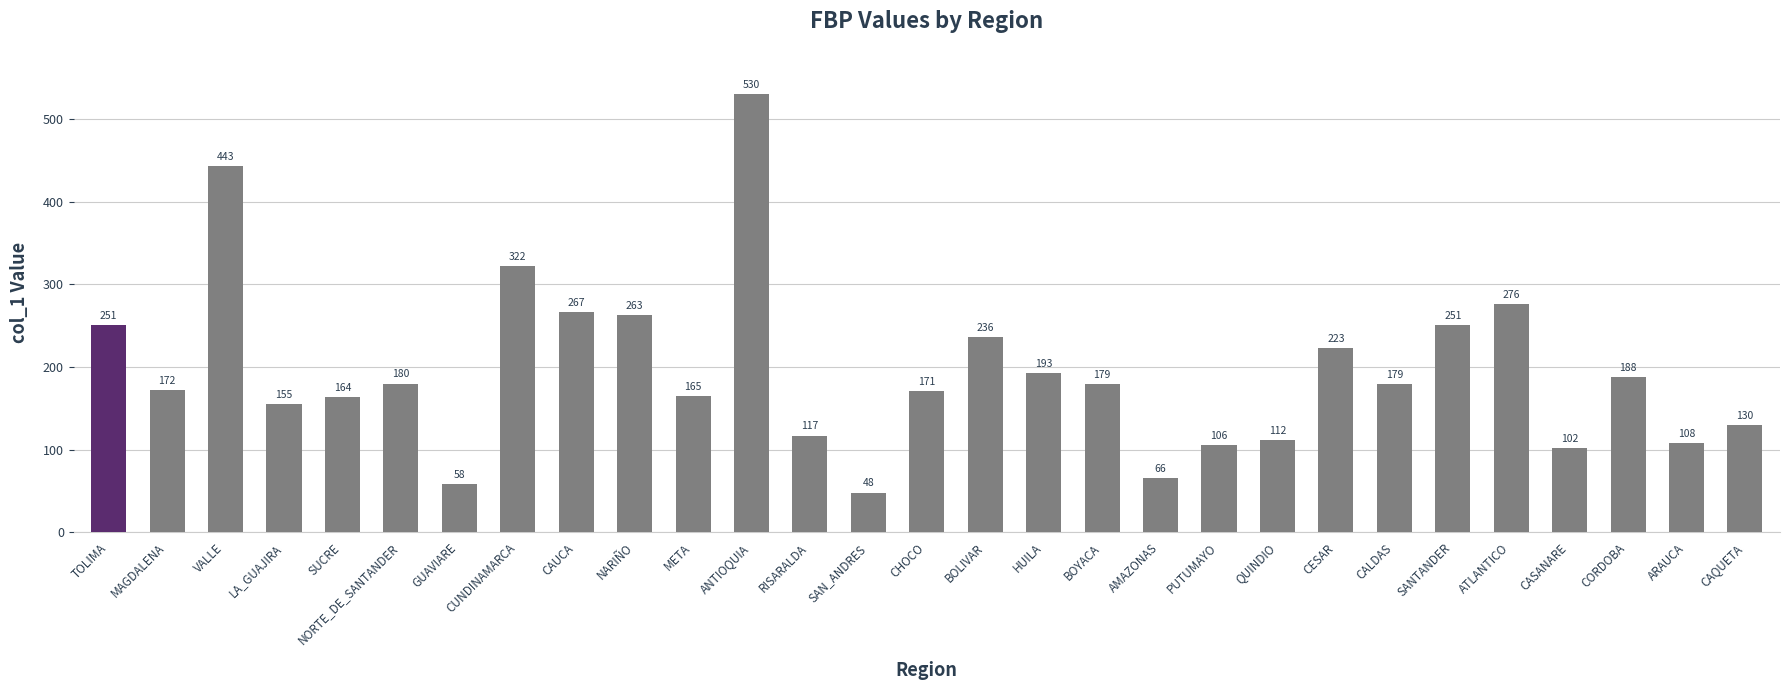

What position from the right is SAN_ANDRES?

16